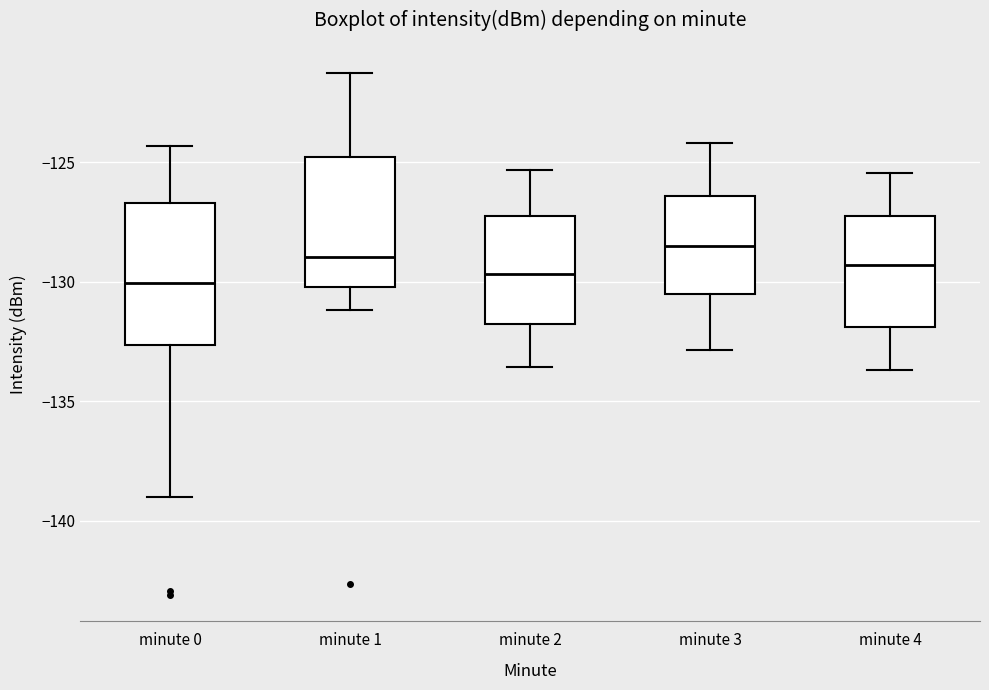

Reading left to right, read every box against the y-axis: the position of its median line, the range the box covers, and the ends of its whiskers. The values are not printed on the chart, so give them approximately, as read against the axis.

minute 0: median -130.0, box -132.5 to -126.5, whiskers -139.0 to -124.5
minute 1: median -129.0, box -130.0 to -125.0, whiskers -131.0 to -121.5
minute 2: median -129.5, box -132.0 to -127.5, whiskers -133.5 to -125.5
minute 3: median -128.5, box -130.5 to -126.5, whiskers -133.0 to -124.0
minute 4: median -129.5, box -132.0 to -127.0, whiskers -133.5 to -125.5